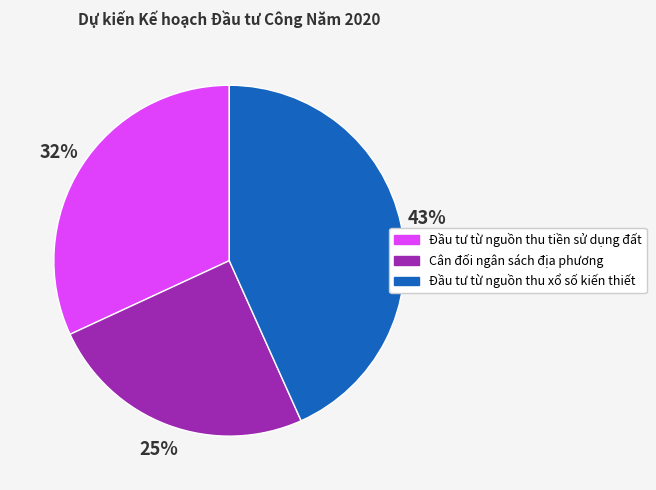

To the nearest percent, what is the combined percentage of Đầu tư từ nguồn thu xổ số kiến thiết and Đầu tư từ nguồn thu tiền sử dụng đất?

75%